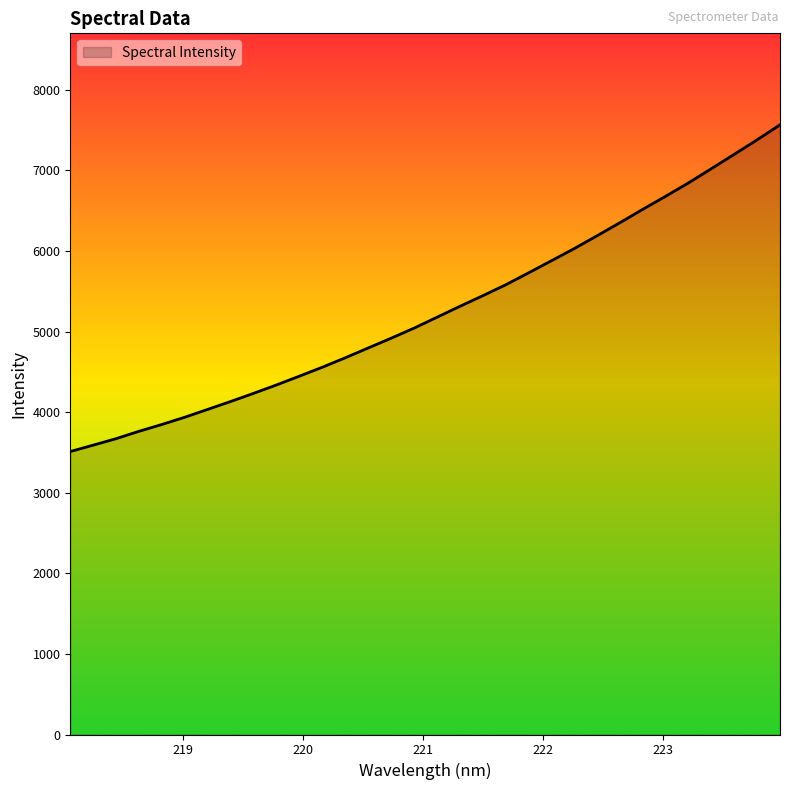

What is the minimum value shown in the chart?

3511.3